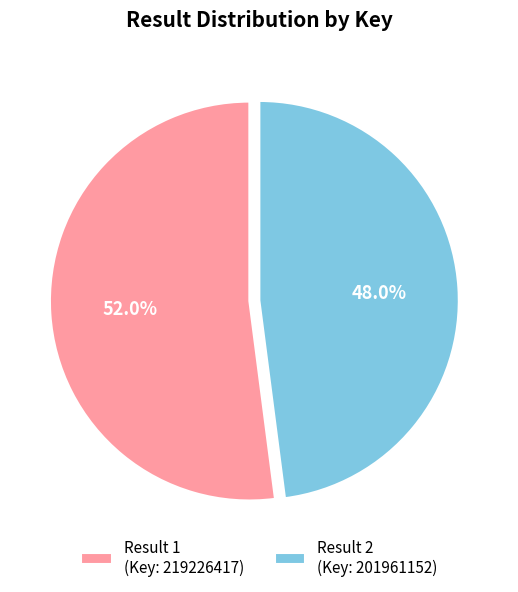

Which category has the smallest portion of the pie?

Result 2